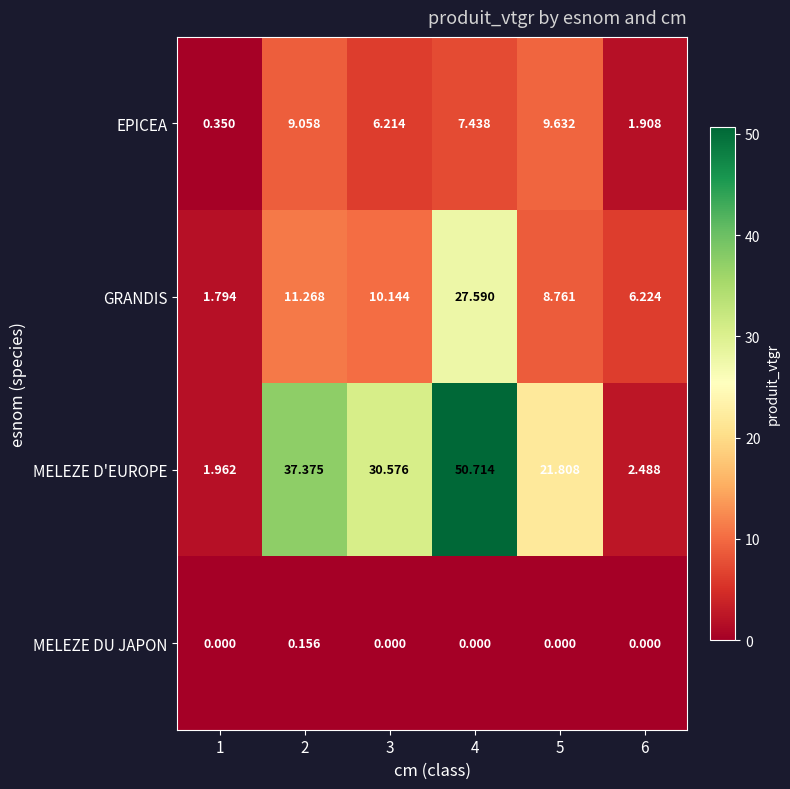

At 5, list the series in order from largest to smallest.

MELEZE D'EUROPE, EPICEA, GRANDIS, MELEZE DU JAPON